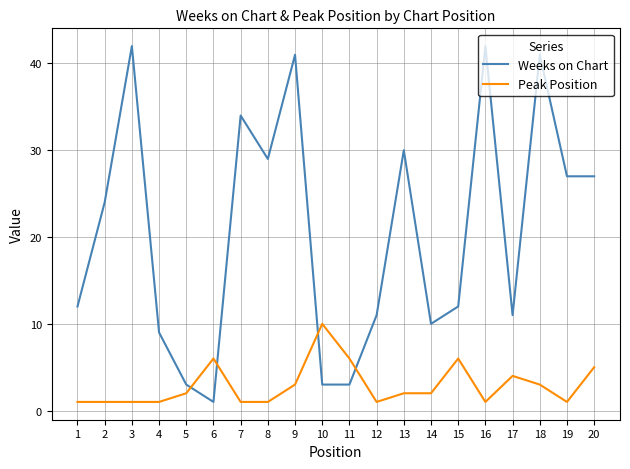

What is the sum of the Peak Position values at 20 and 9?

8